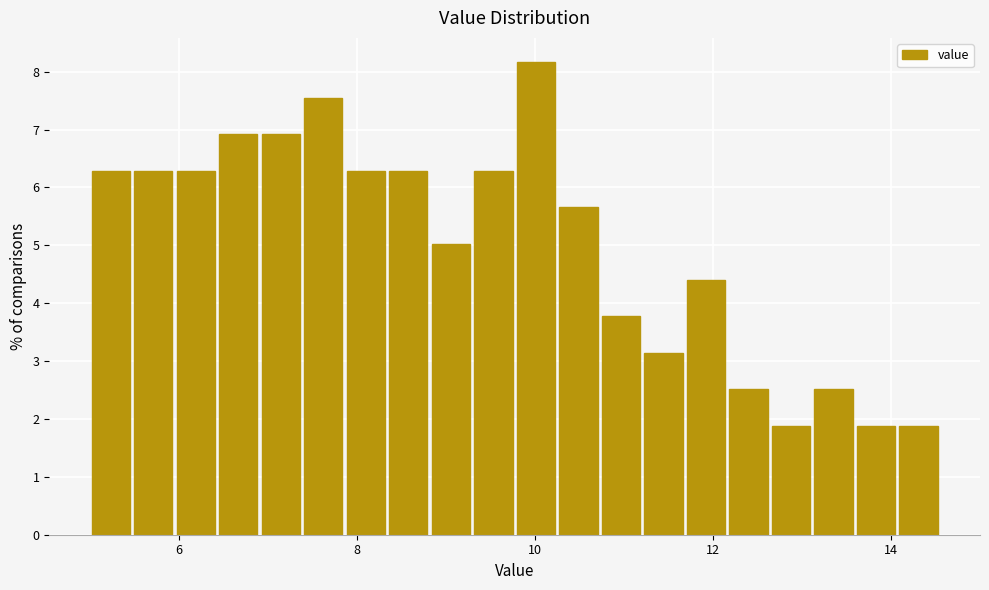

Read against the x-axis, roughly where is the centre of the tallest bar?

10.0